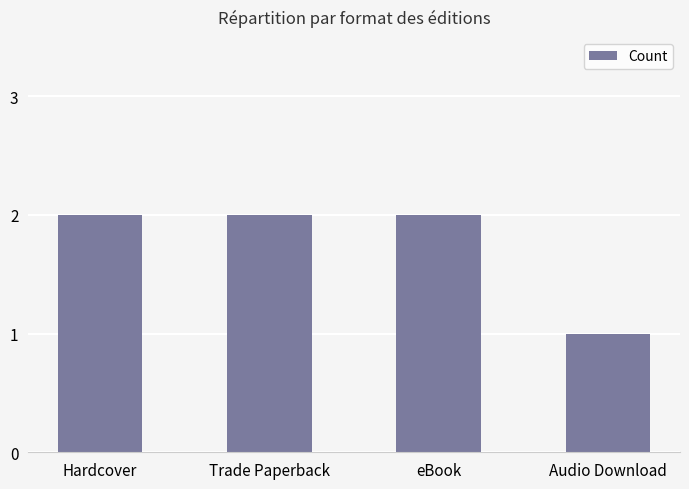

The value at Trade Paperback is 2. True or false?

True